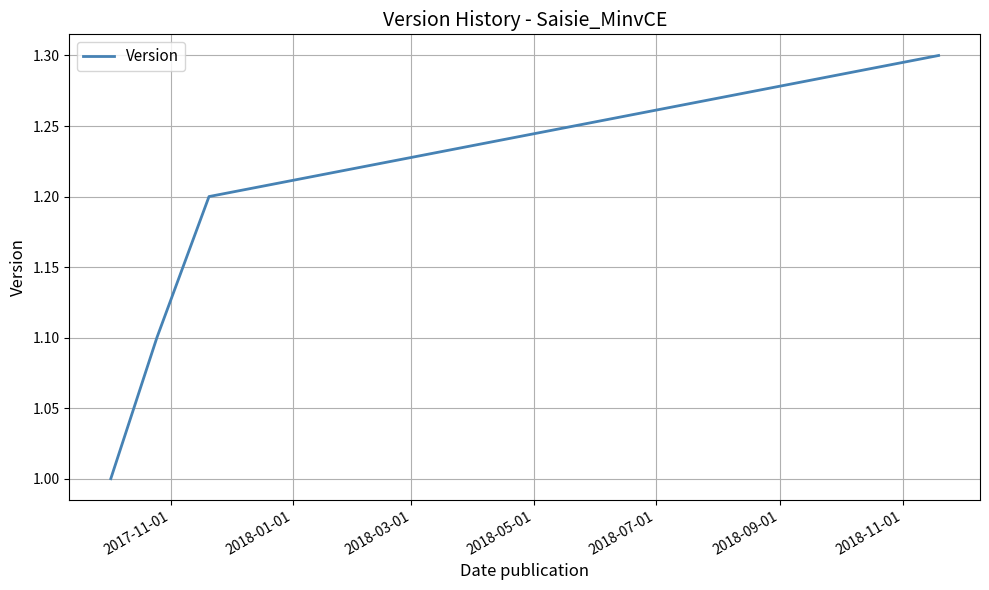

What is the minimum value shown in the chart?

1.0